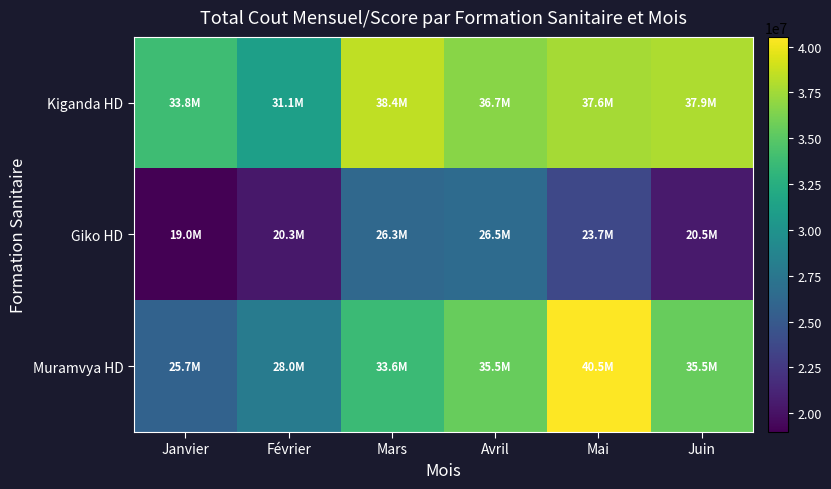

Reading left to right, transcribe all the data shown in this chart.

Kiganda HD: Janvier=33828300	Février=31135910	Mars=38442100	Avril=36710200	Mai=37647320	Juin=37870710
Giko HD: Janvier=18973350	Février=20343500	Mars=26288900	Avril=26467000	Mai=23659600	Juin=20507500
Muramvya HD: Janvier=25734300	Février=27968340	Mars=33647410	Avril=35486510	Mai=40527840	Juin=35479220